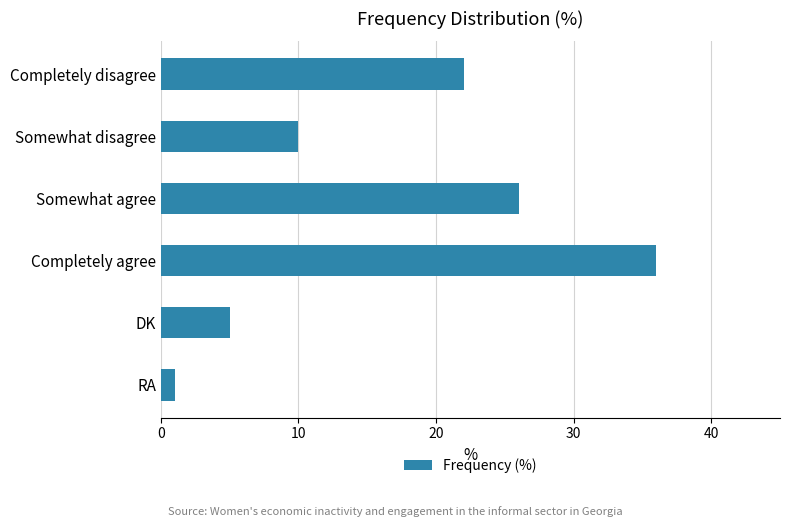

What is the greatest value displayed?

36